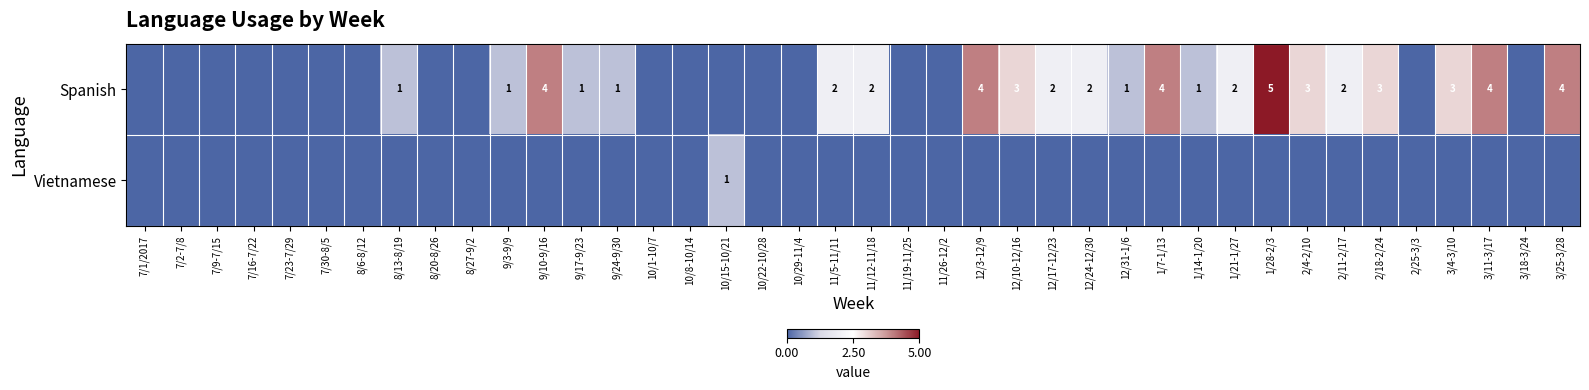

How many Vietnamese values are between 0 and 1?

40